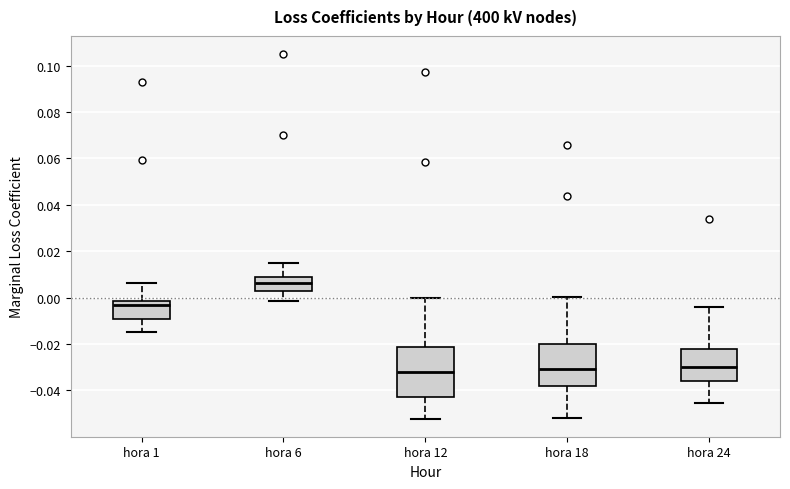

Where is the lower edge of the box for hora 12 on the y-axis? The values are not printed on the chart, so give them approximately, as read against the axis.

-0.042